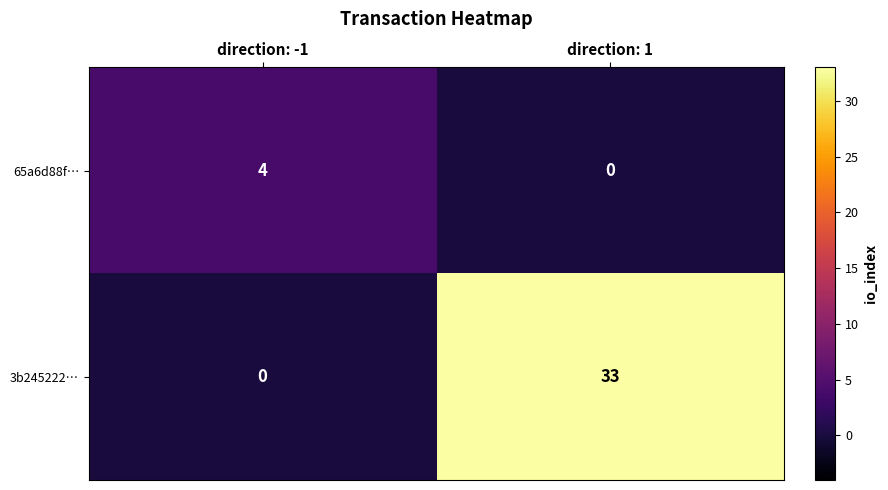

What is the greatest value displayed?

33